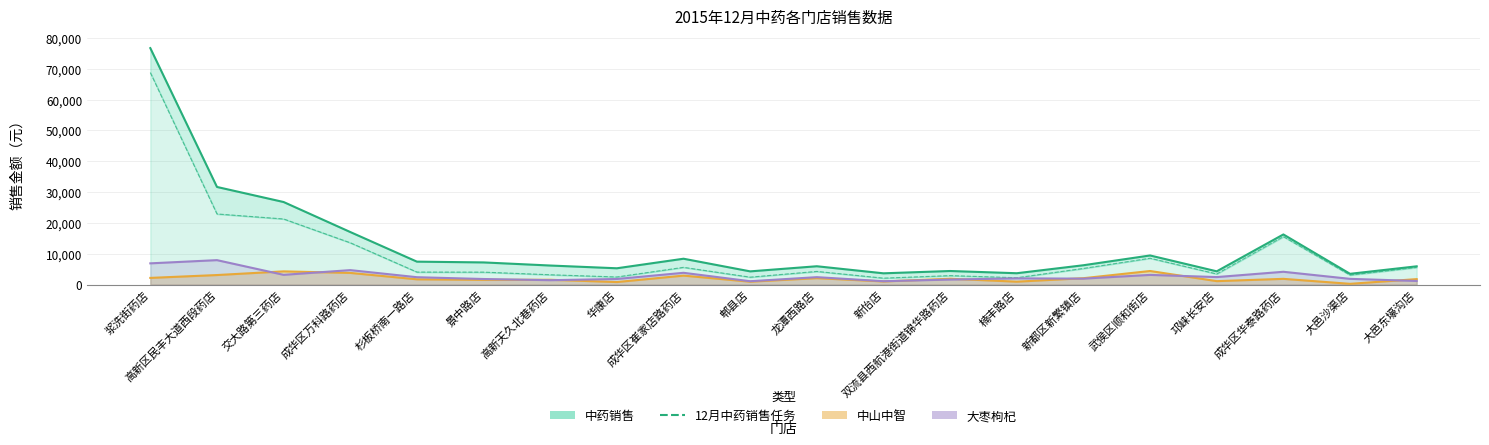

What is the difference between the maximum and minimum values in the 大枣枸杞 series?

6839.0